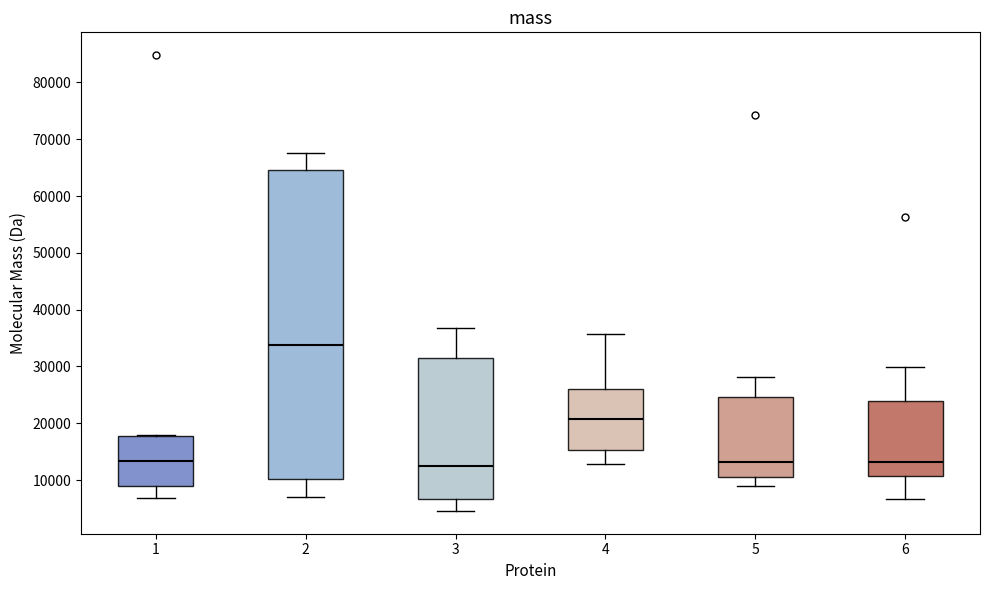

Where does the lower whisker of the box at x = 2 end on the y-axis? The values are not printed on the chart, so give them approximately, as read against the axis.

7000